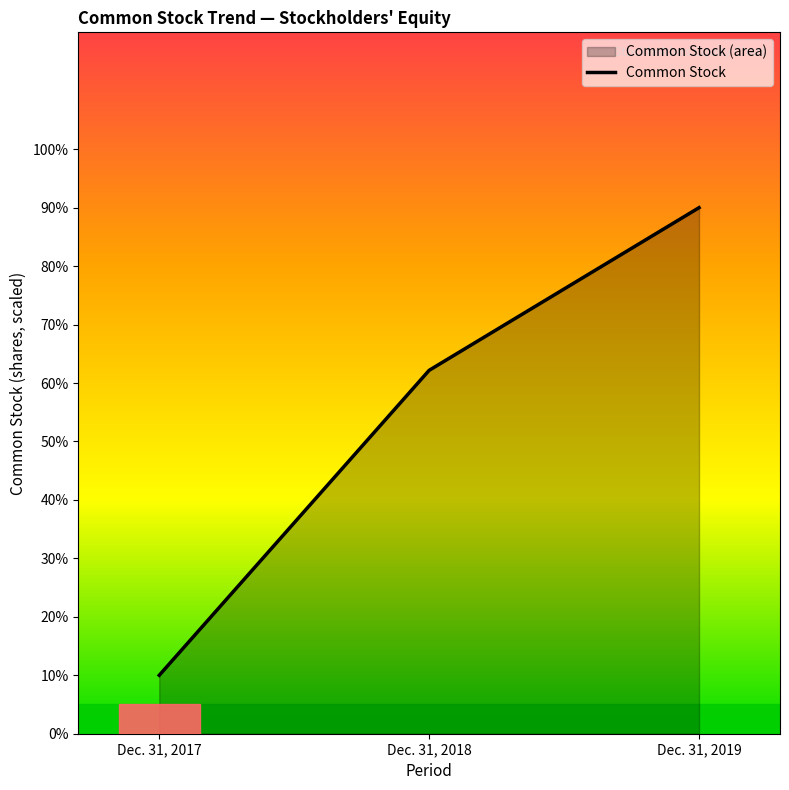

What is the ratio of the value at Dec. 31, 2019 to the value at Dec. 31, 2017?

9.0